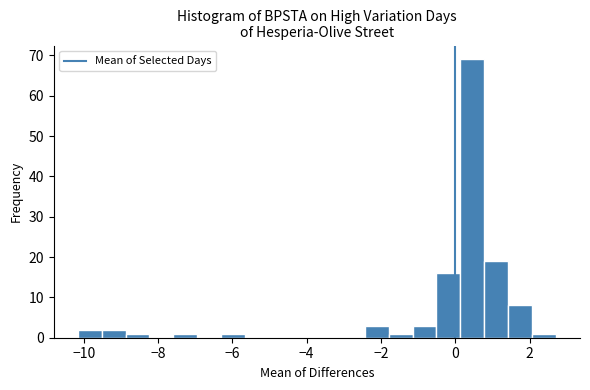

Around what value on the x-axis is the tallest bar? Give the approximate position of its centre, as read against the axis.

0.4